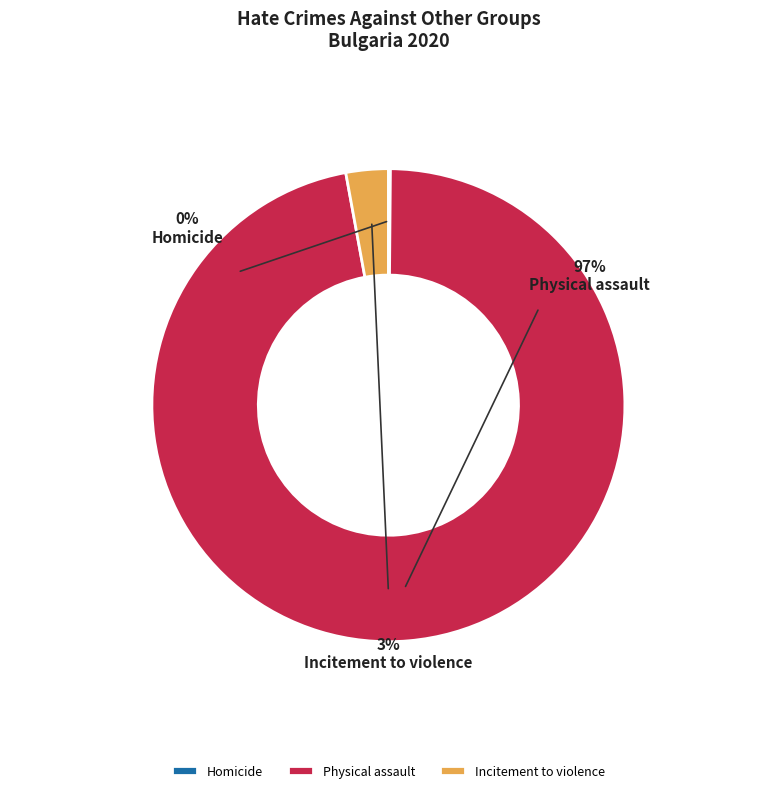

Between Incitement to violence and Physical assault, which is larger?

Physical assault